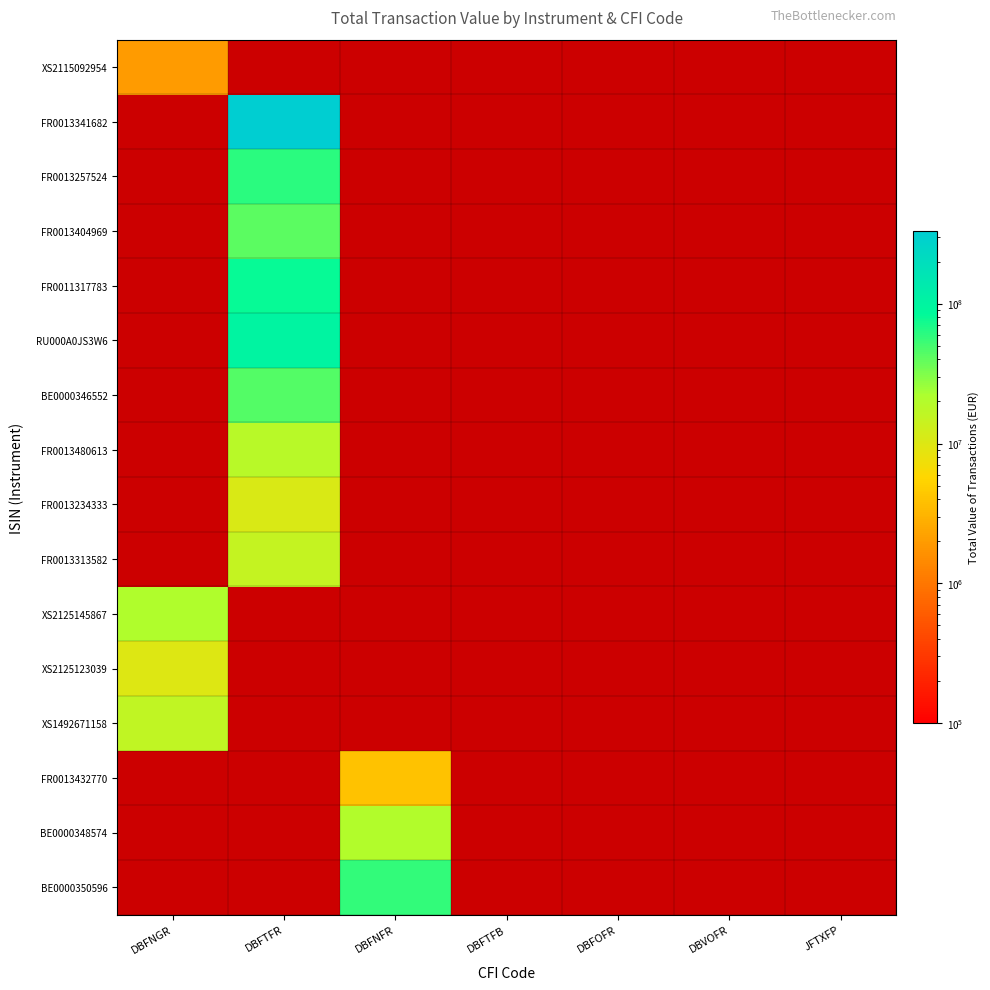

At how many categories does at least one series exceed 192016545?

1